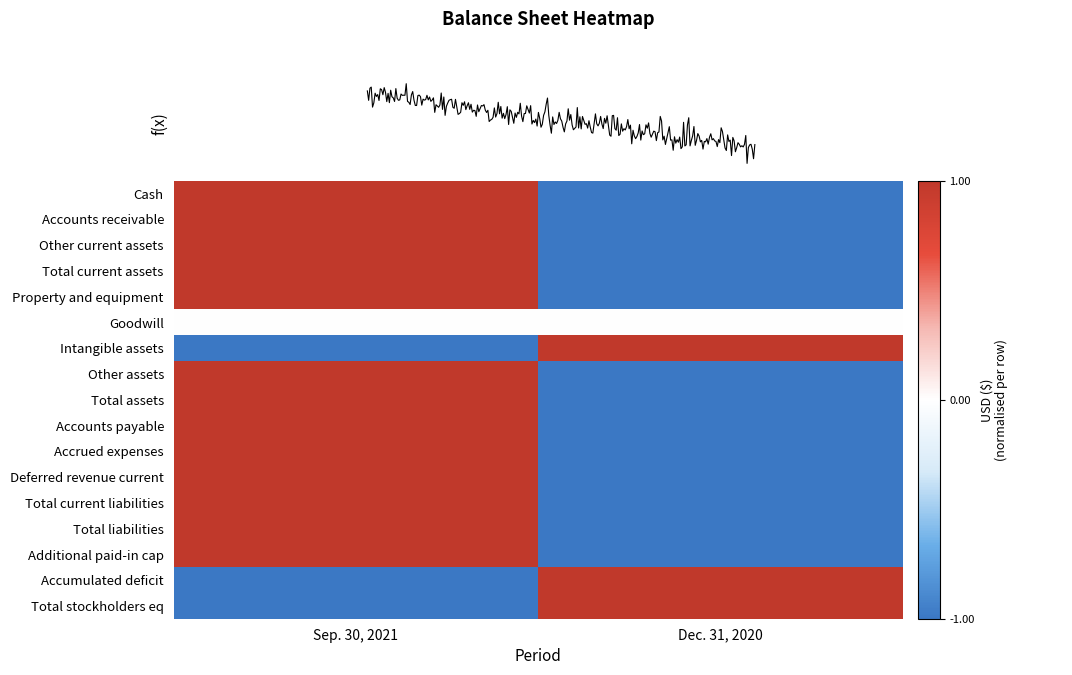

What is the difference between the highest and lowest values at Sep. 30, 2021?

2.0